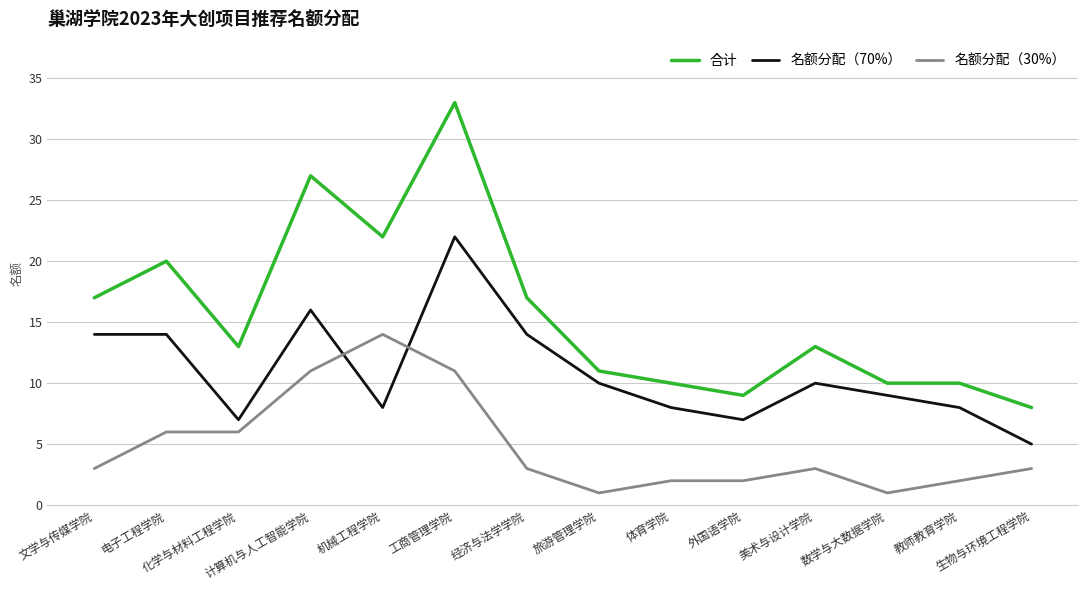

Rank the series by their maximum value, from lowest to highest.

名额分配（30%）, 名额分配（70%）, 合计